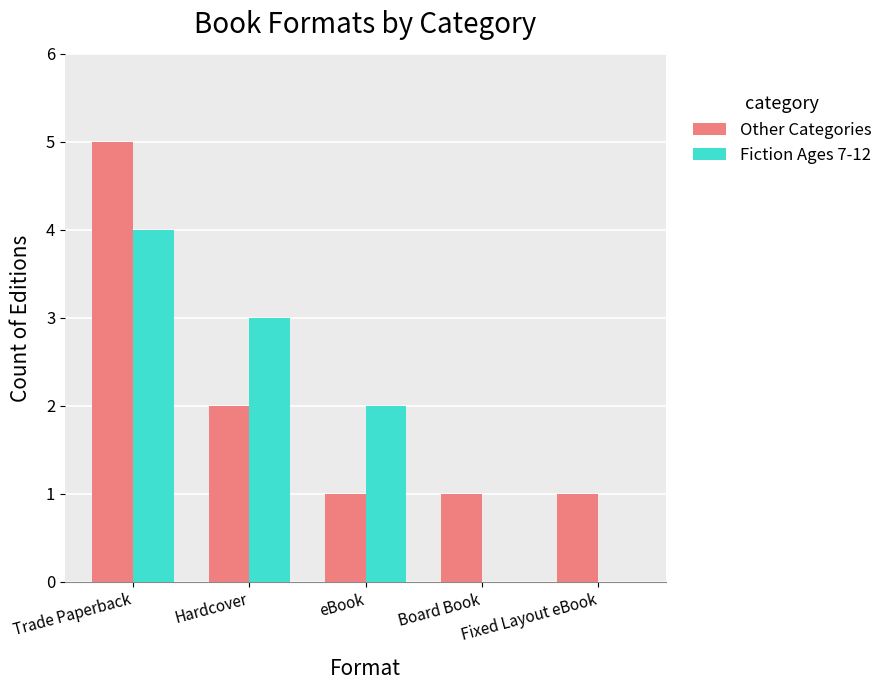

Which series changed the most between eBook and Fixed Layout eBook?

Fiction Ages 7-12